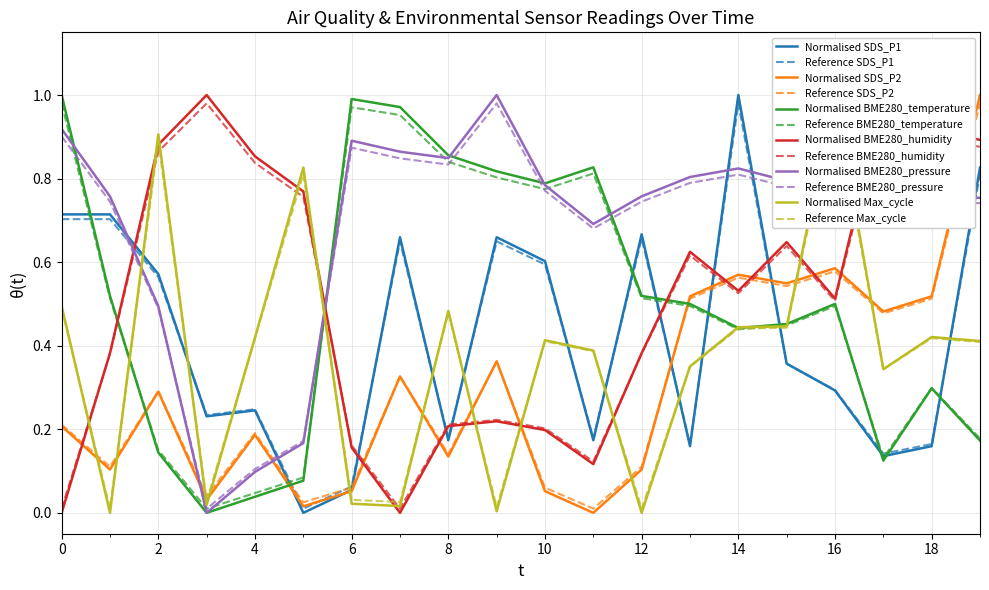

The value of Reference BME280_pressure at 2 is 0.5. True or false?

True